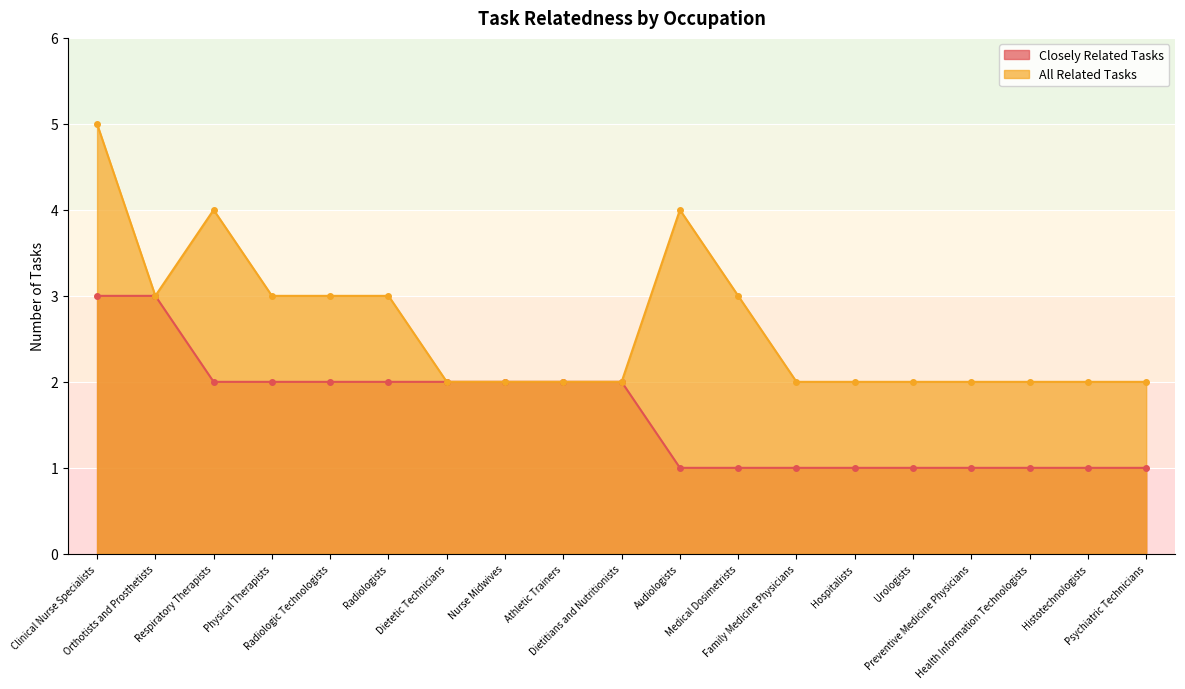

At which category is the sum across all series the highest?

Clinical Nurse Specialists